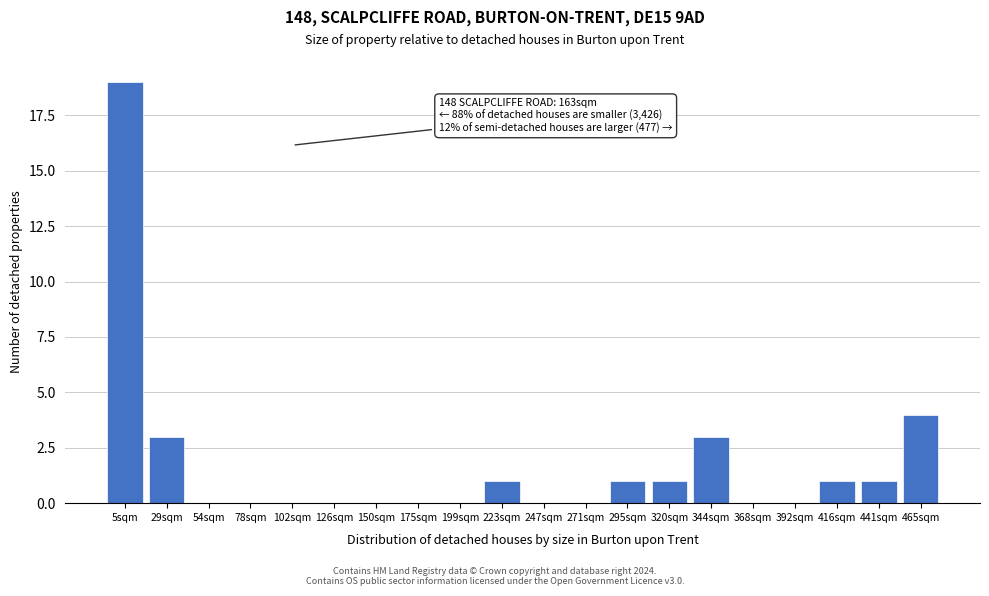

Reading left to right, extract all data points from this chart.

5sqm=19	29sqm=3	54sqm=0	78sqm=0	102sqm=0	126sqm=0	150sqm=0	175sqm=0	199sqm=0	223sqm=1	247sqm=0	271sqm=0	295sqm=1	320sqm=1	344sqm=3	368sqm=0	392sqm=0	416sqm=1	441sqm=1	465sqm=4